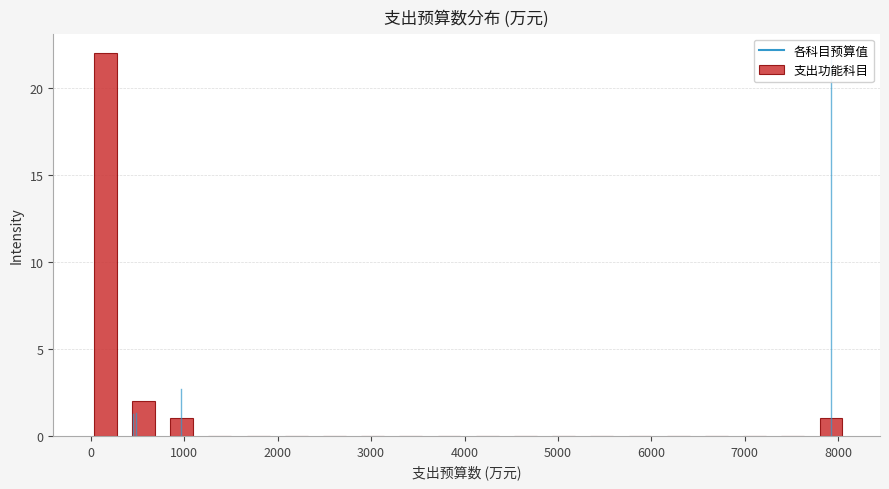

How tall is the bar that spans 400 to 800 on the x-axis? Neither the bar edges nor the heights are printed on the chart, so give them approximately, as read against the axes.

2